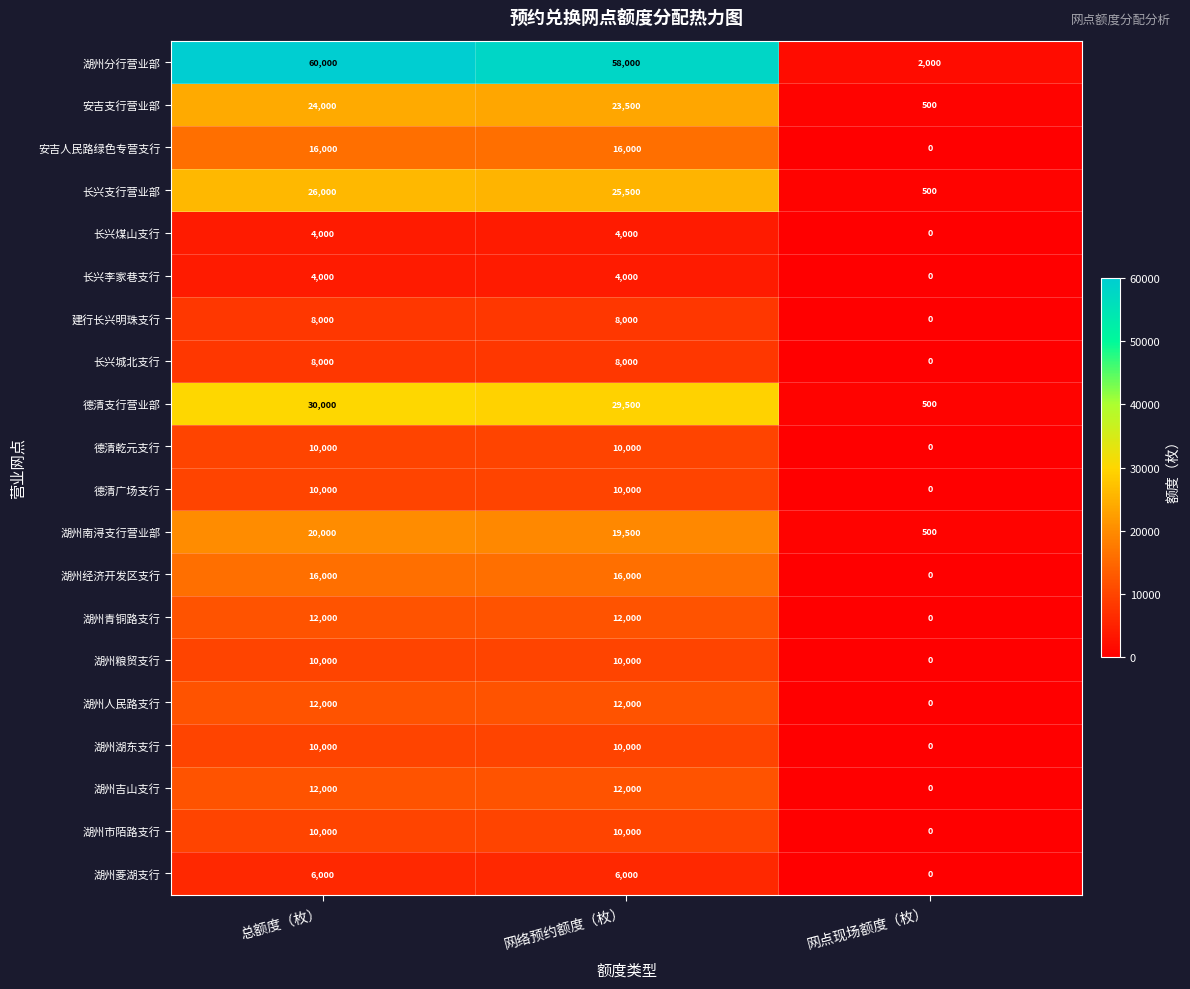

Is the value of 长兴李家巷支行 at 总额度（枚） greater than the value of 长兴城北支行 at 网络预约额度（枚）?

No